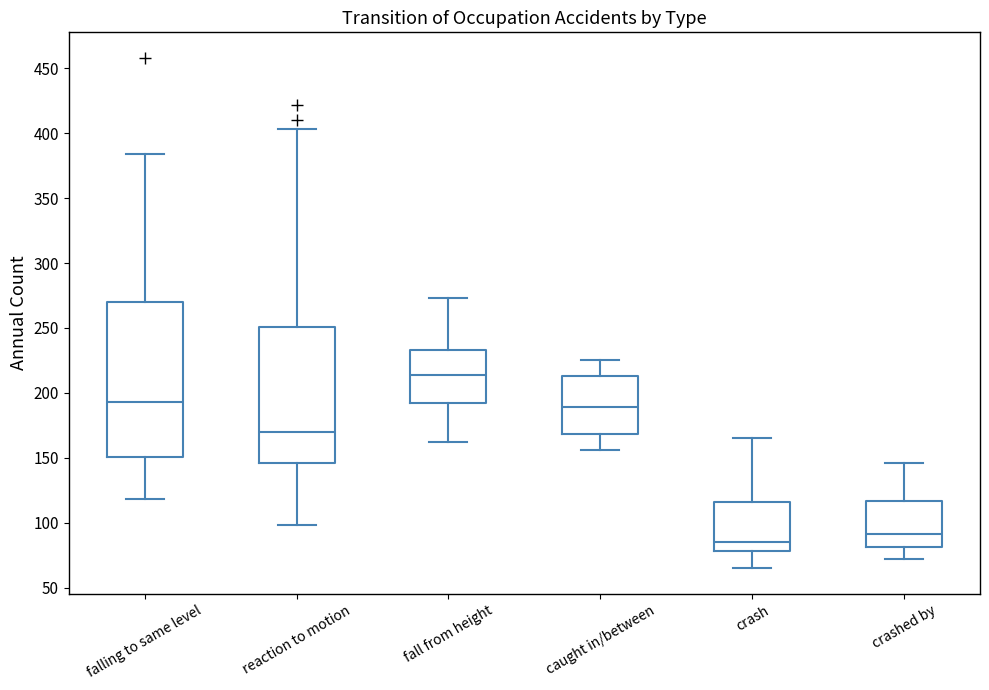

Comparing the boxes themselves (not the whiskers), which one is the tallest?

falling to same level